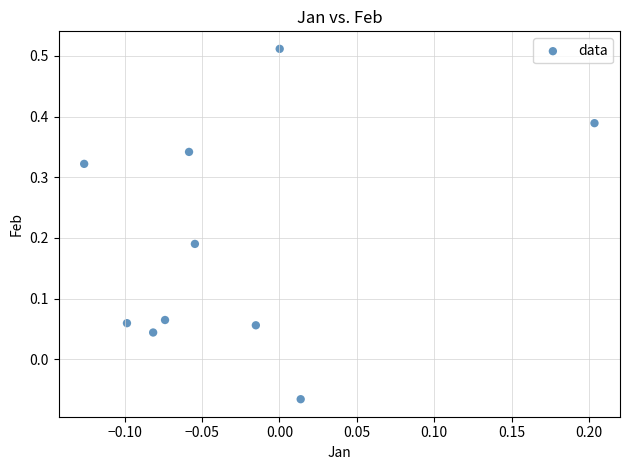

What is the range of Y values (max minus min)?

0.6